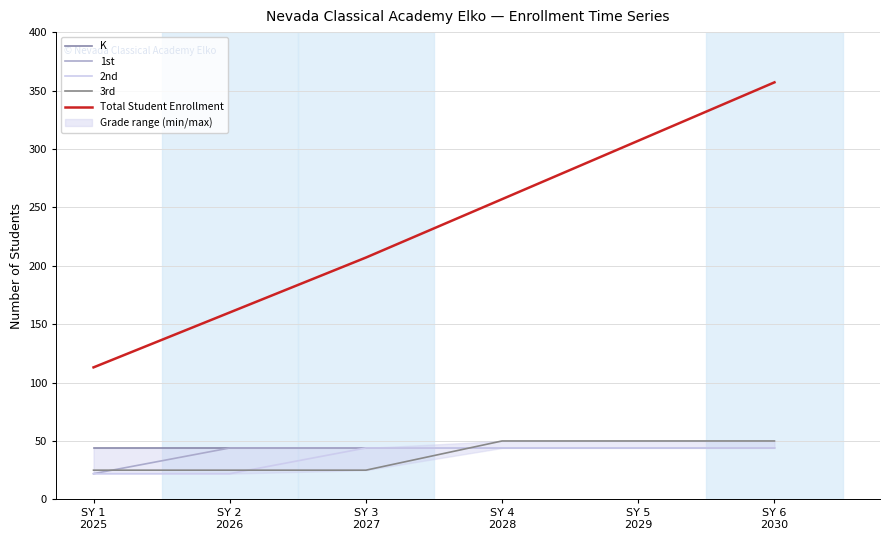

True or false: 1st and Total Student Enrollment cross at least once.

False